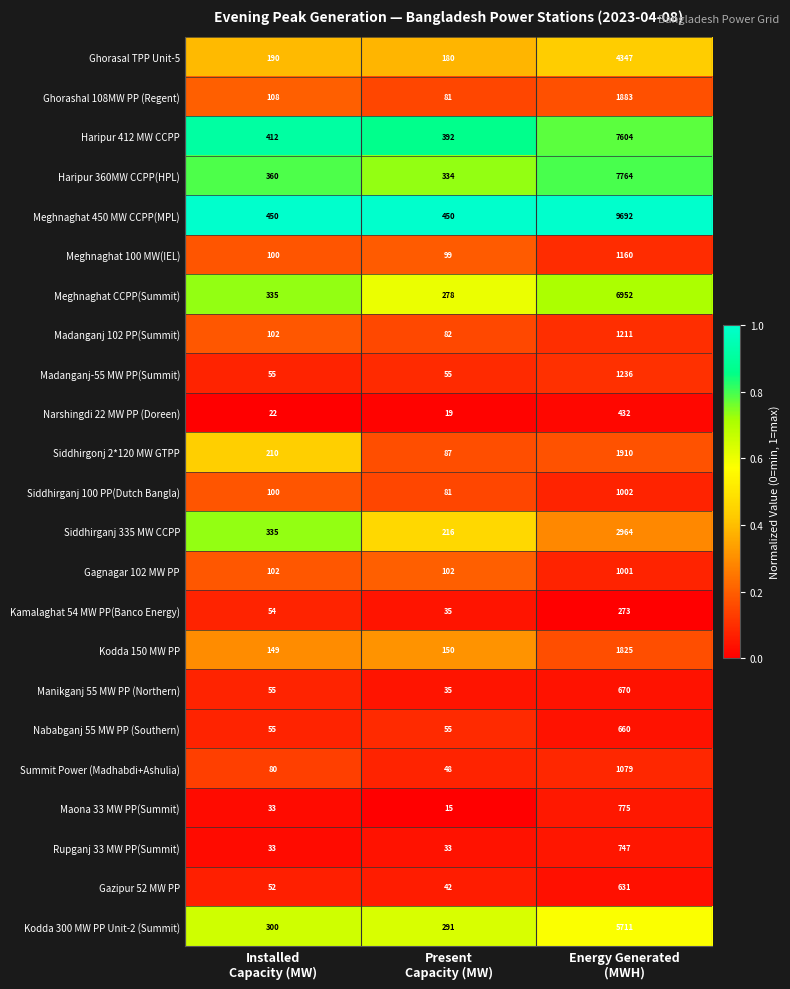

What is the total value across all series at Installed
Capacity (MW)?

3692